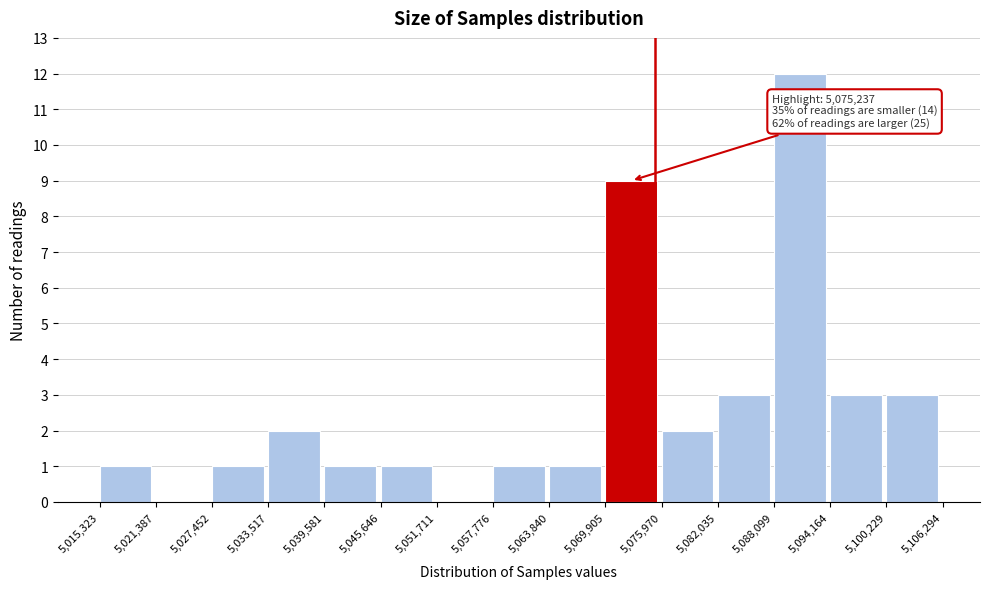

Over which range of the x-axis is the bar tallest?

5,088,099 to 5,094,164